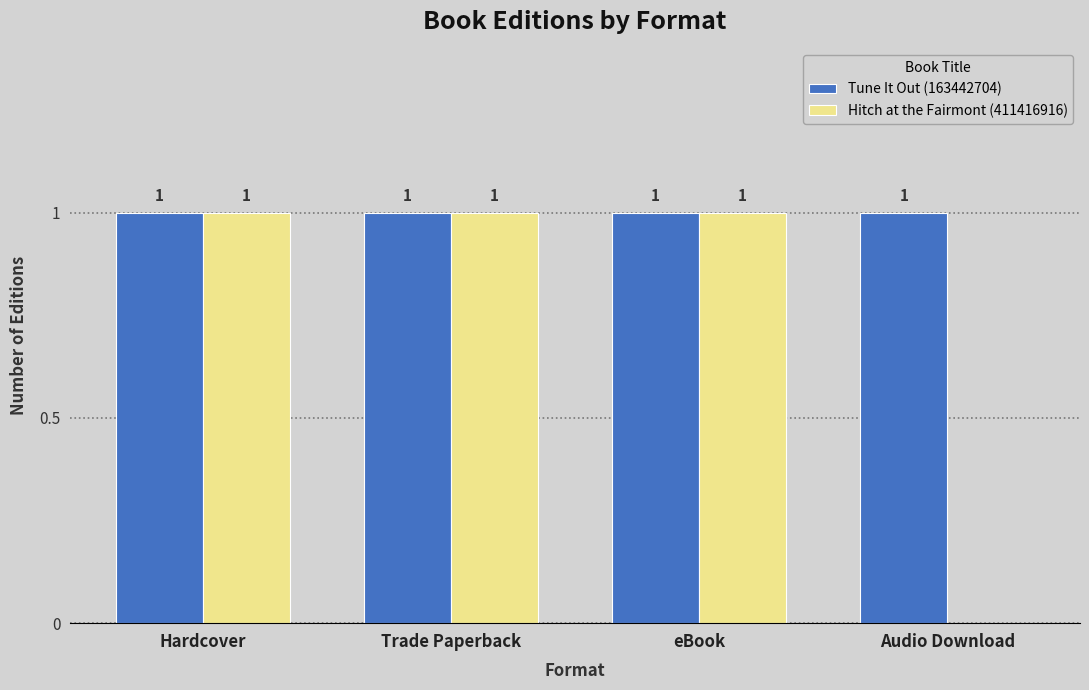

Does the chart contain stacked bars?

No